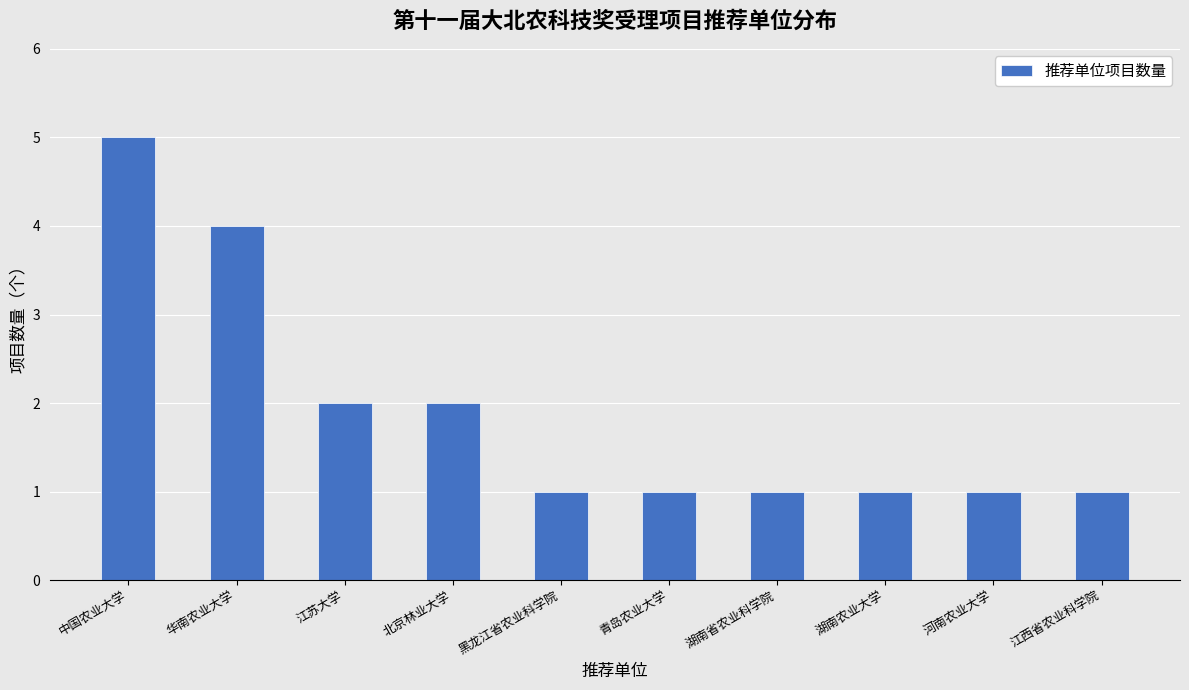

True or false: the data shows 1 at 湖南农业大学.

True